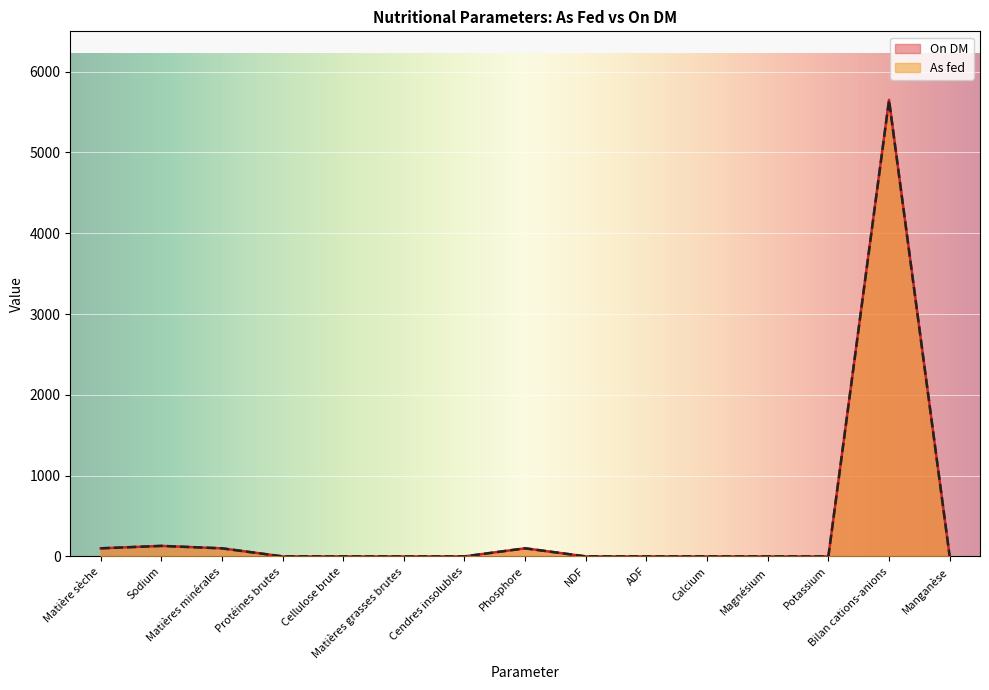

Is it true that On DM equals -2934.7 at Matières grasses brutes?

False